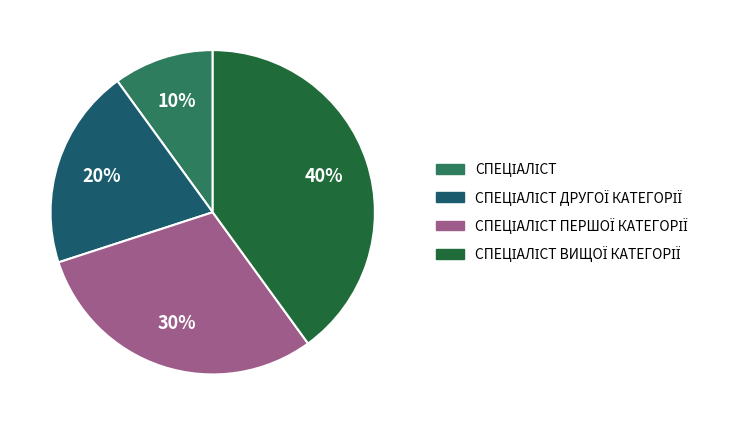

Is there a majority slice in this chart?

No